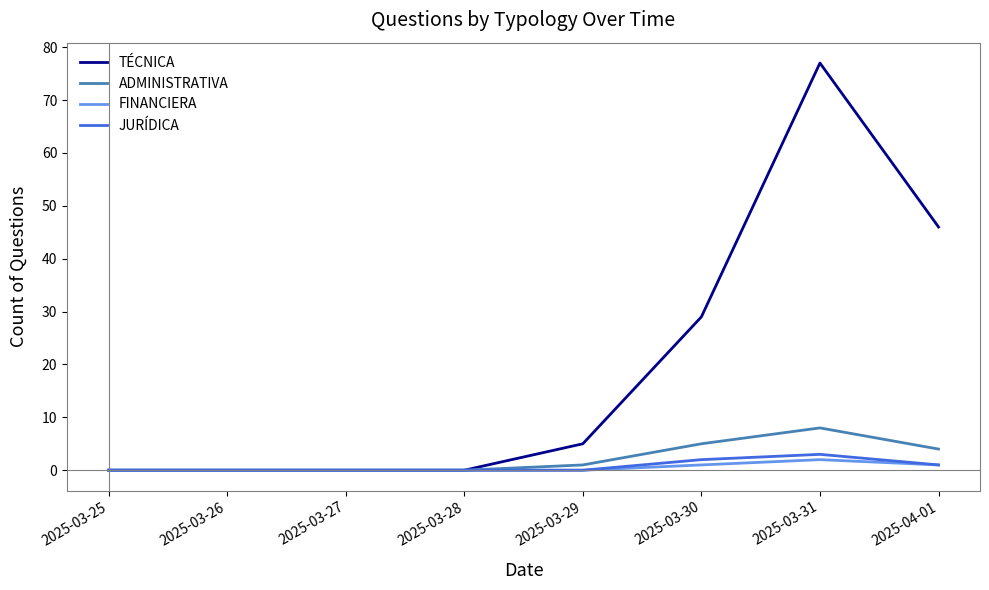

What is the maximum value for JURÍDICA?

3